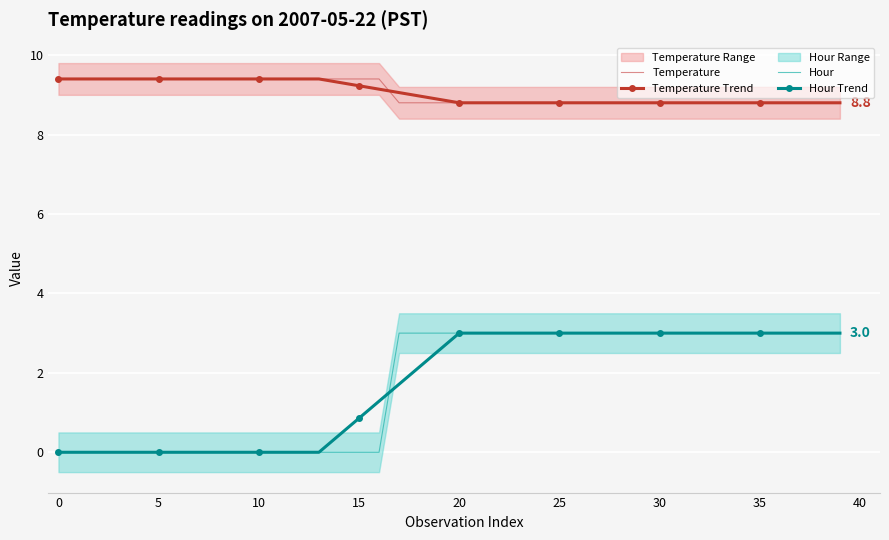

True or false: Hour and Temperature intersect in this chart.

False